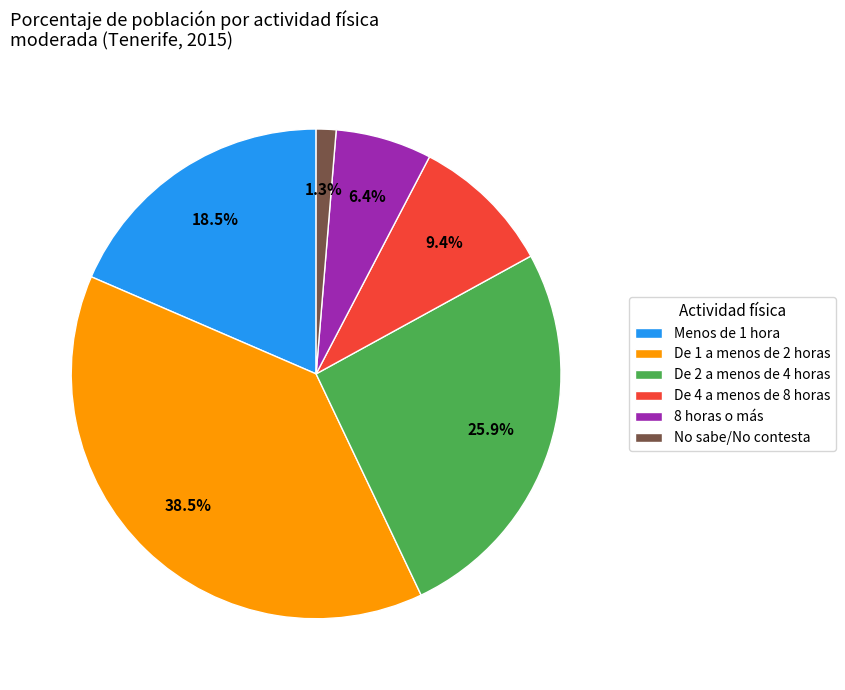

To the nearest percent, what is the difference between the largest and smallest slice percentages?

37%